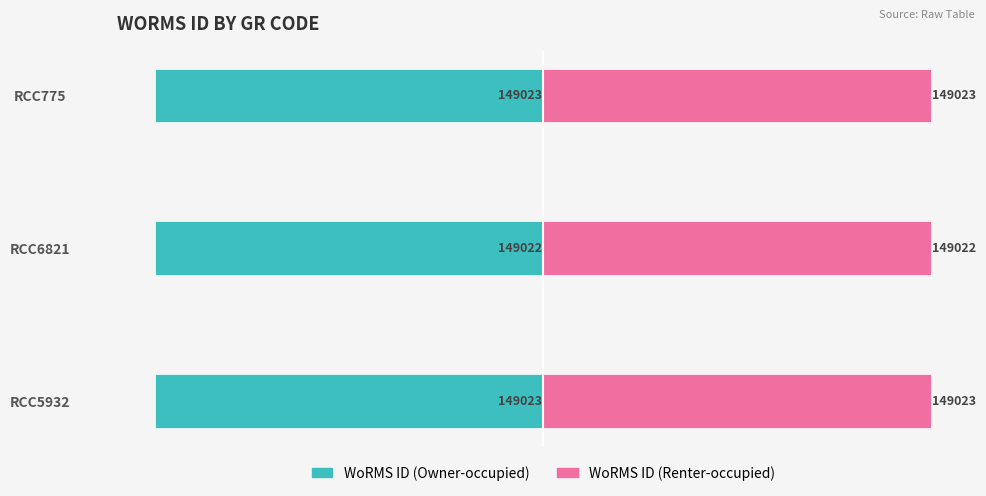

What are all the series names shown in the legend?

WoRMS ID (Owner-occupied), WoRMS ID (Renter-occupied)